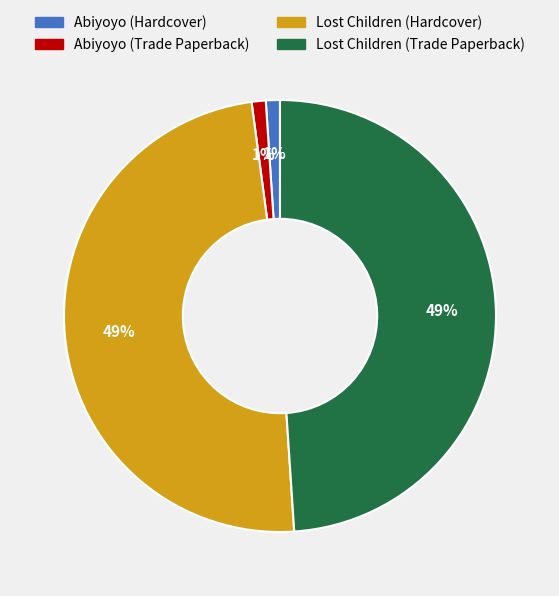

How many slices are in this pie chart?

4